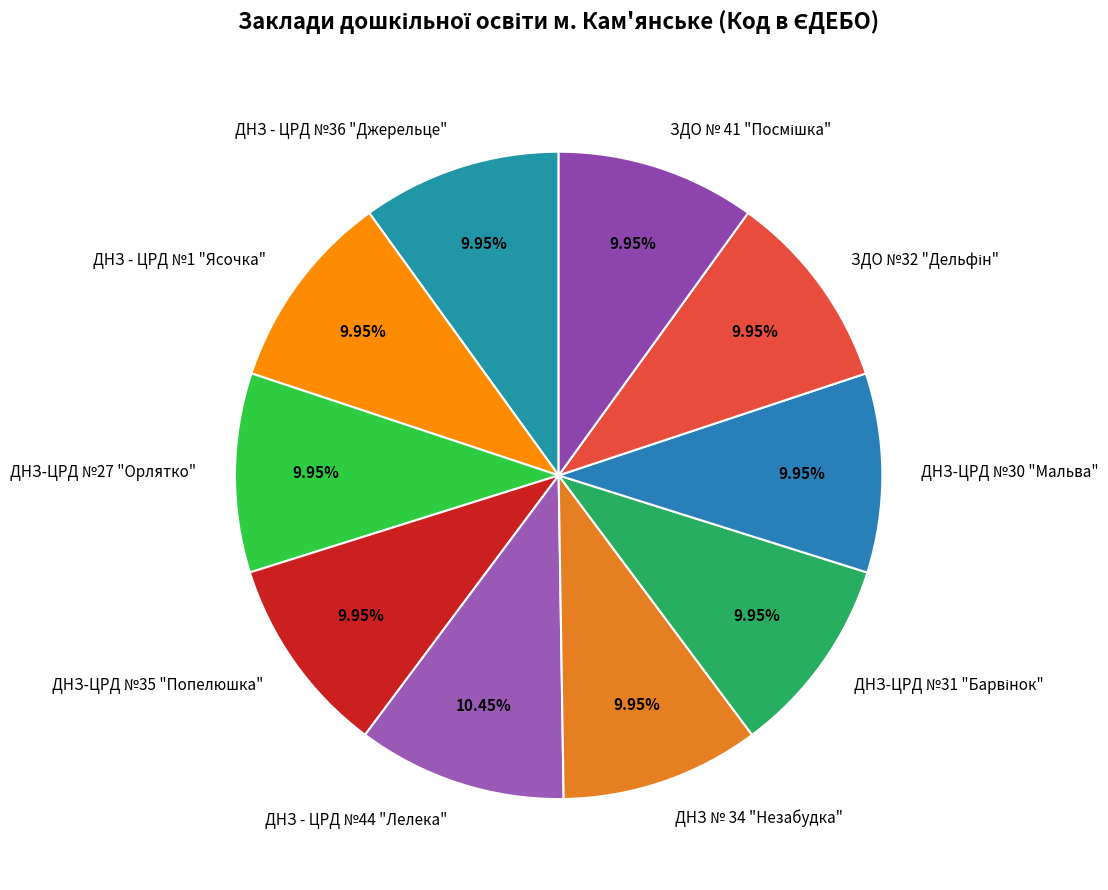

What is the ratio of the value at ДНЗ-ЦРД №30 "Мальва" to the value at ДНЗ - ЦРД №36 "Джерельце"?

1.0